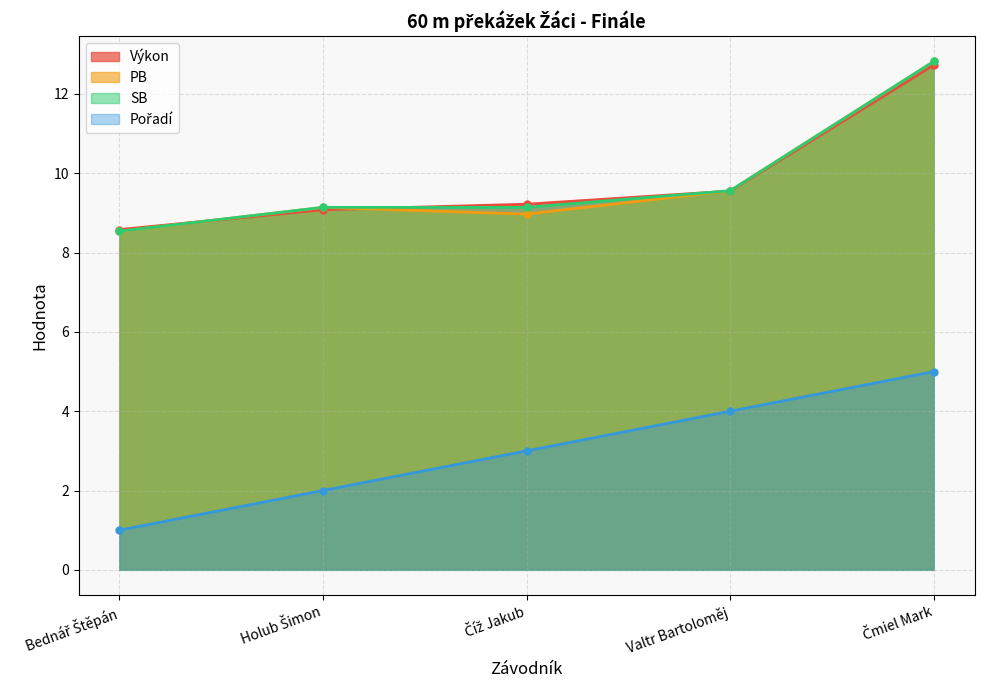

What value does the Pořadí series have at Holub Šimon?

2.0